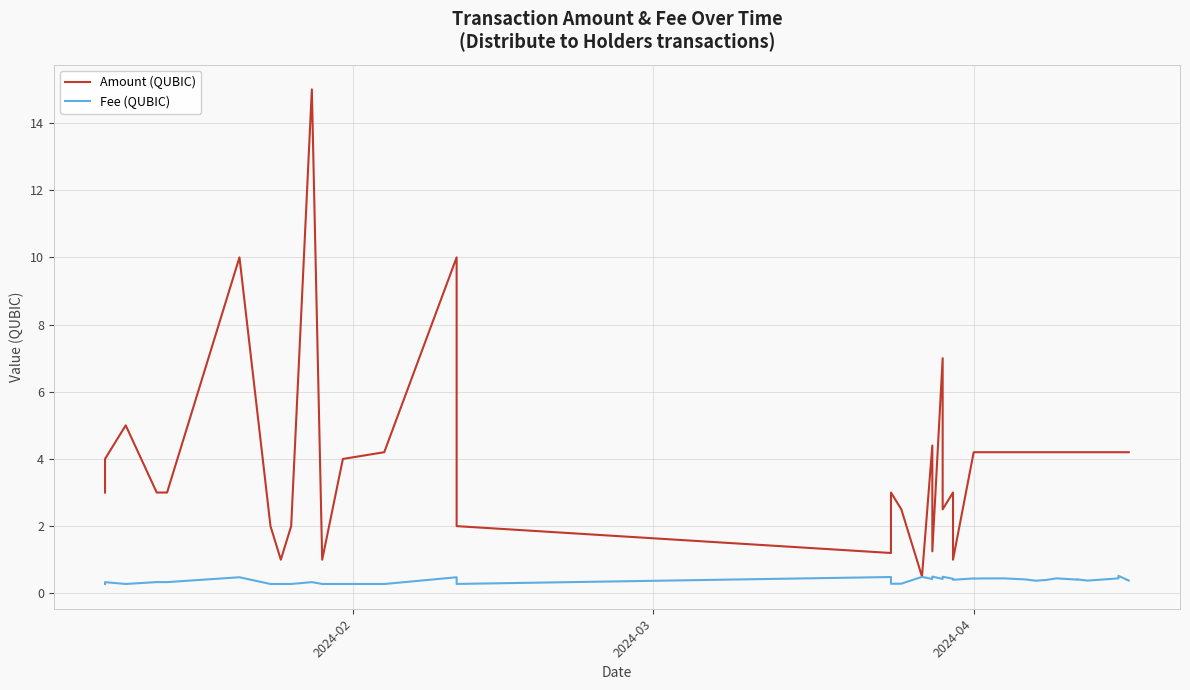

At how many categories does at least one series exceed 12?

1